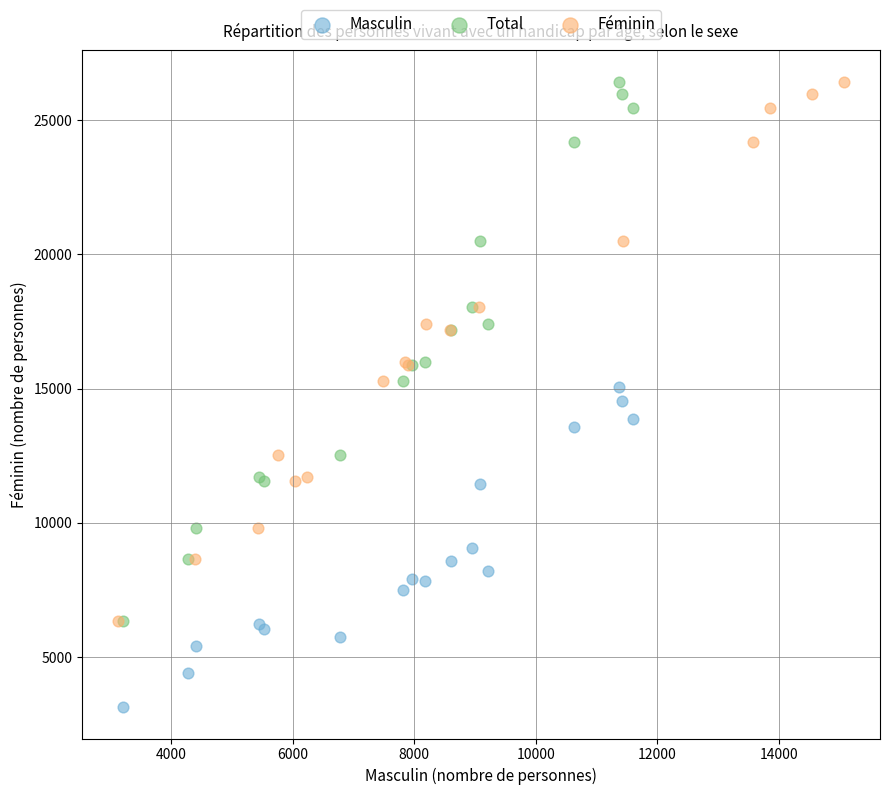

Which series reaches the minimum Y coordinate?

Masculin